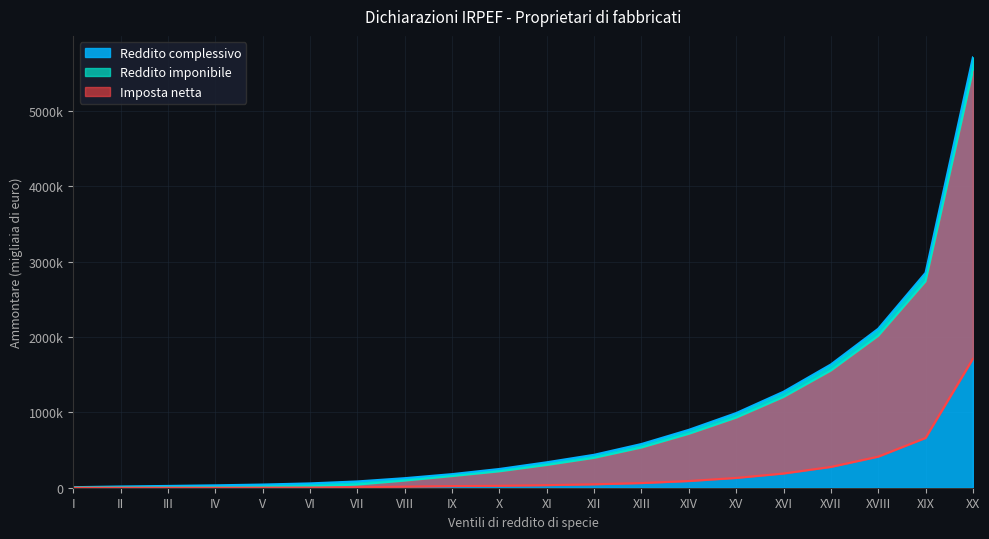

What is the minimum value shown in the chart?

4